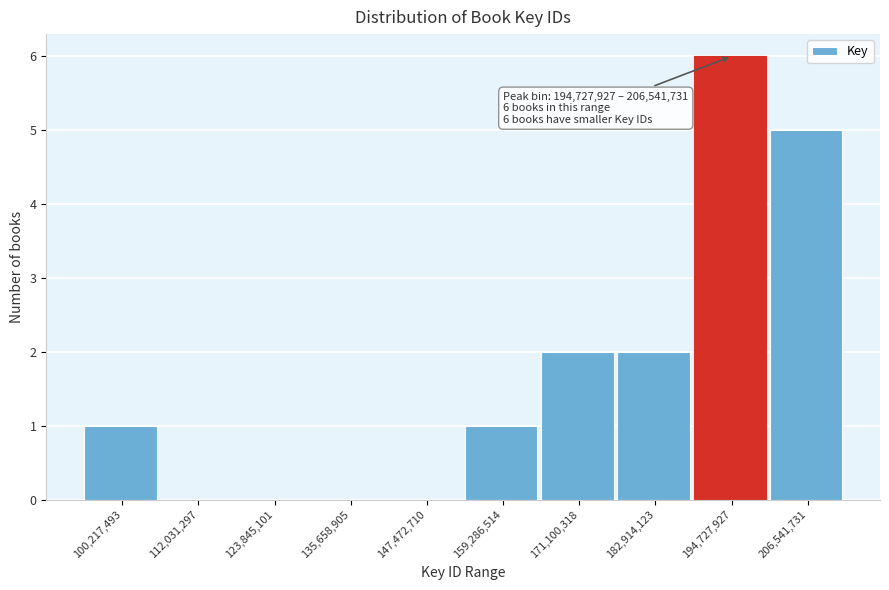

Reading left to right, extract all data points from this chart.

100,217,493=1	112,031,297=0	123,845,101=0	135,658,905=0	147,472,710=0	159,286,514=1	171,100,318=2	182,914,123=2	194,727,927=6	206,541,731=5